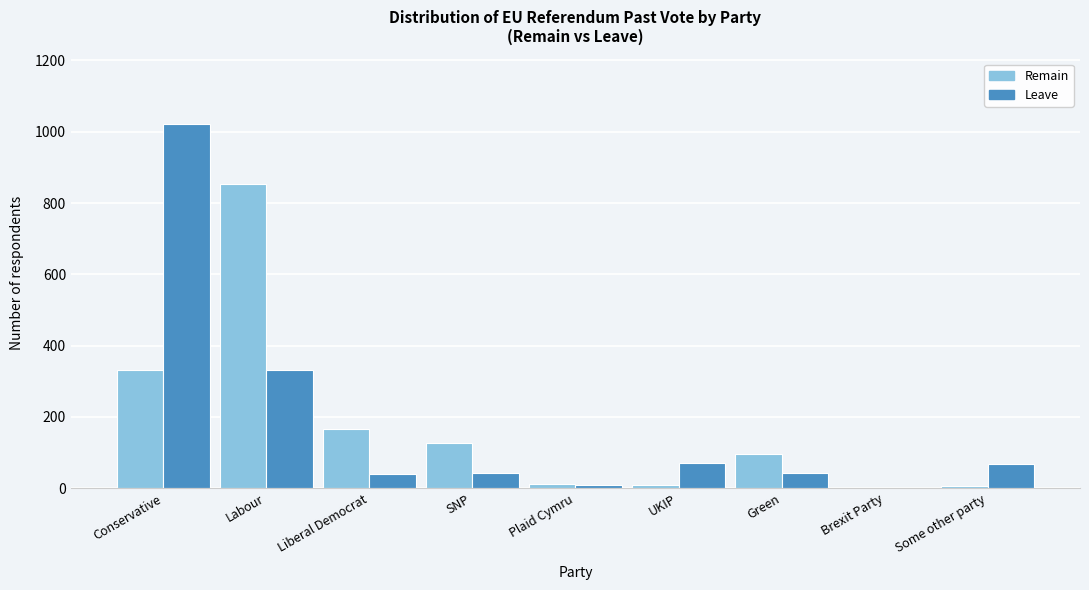

Is the value of Leave at Green greater than the value of Remain at Green?

No